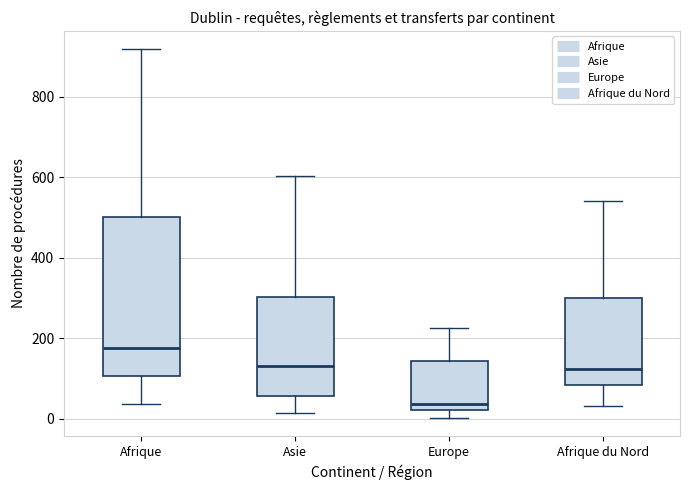

Which box's median line is the lowest?

Europe